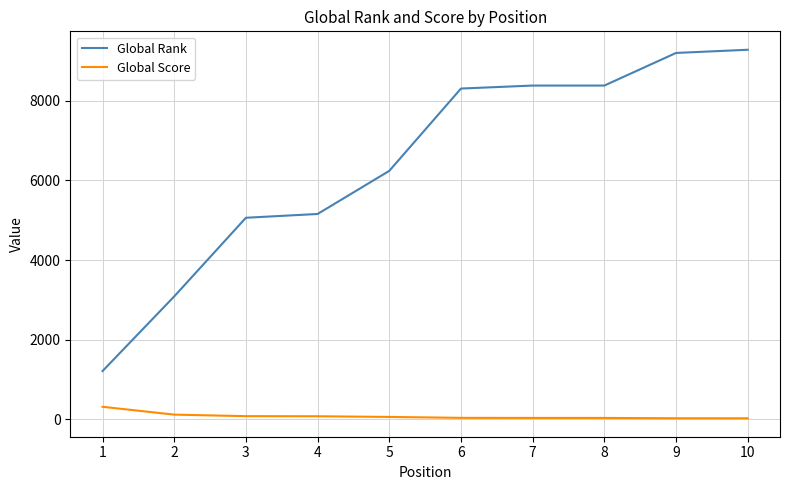

What is the average value of the Global Rank series?

6433